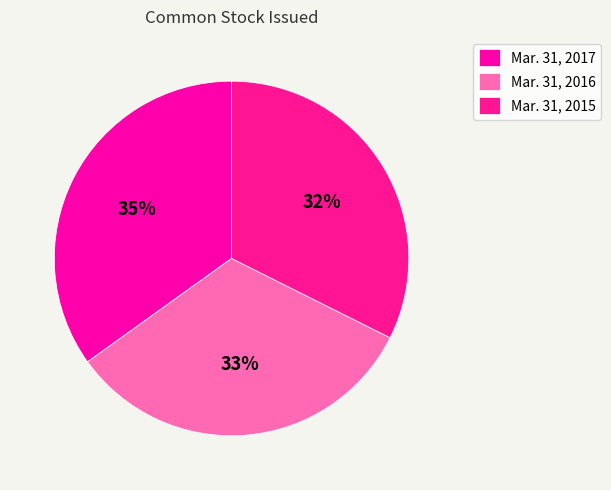

To the nearest percent, what percentage of the pie is Mar. 31, 2015?

32%